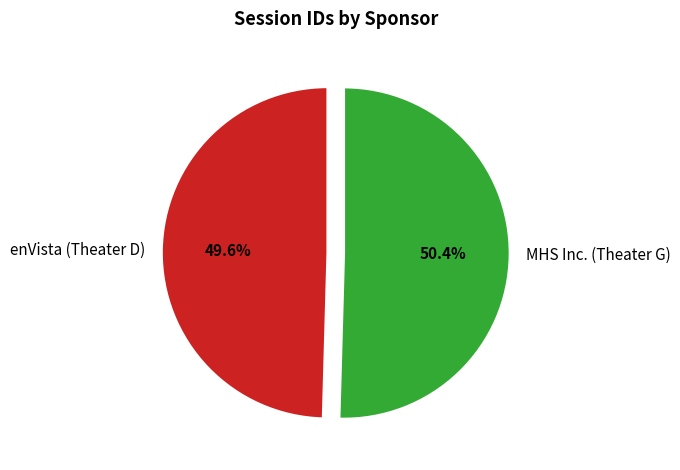

Does enVista (Theater D) represent more than half of the total?

No